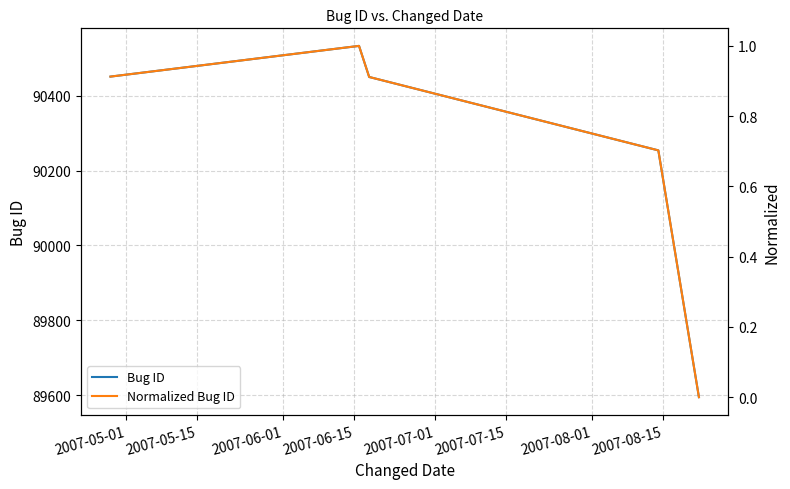

True or false: Normalized Bug ID and Bug ID cross at least once.

False